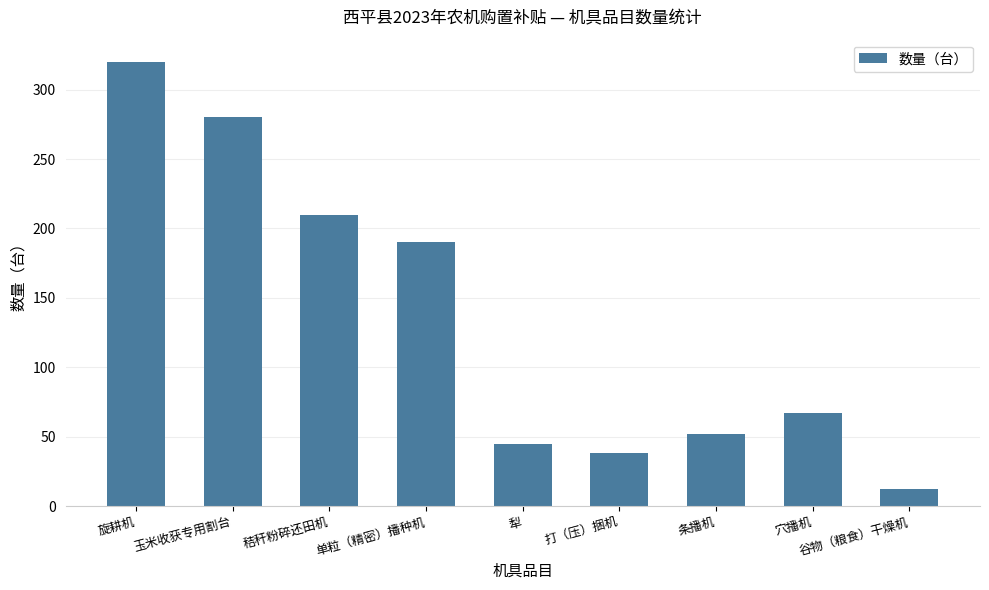

Which label corresponds to the smallest value in the chart?

谷物（粮食）干燥机